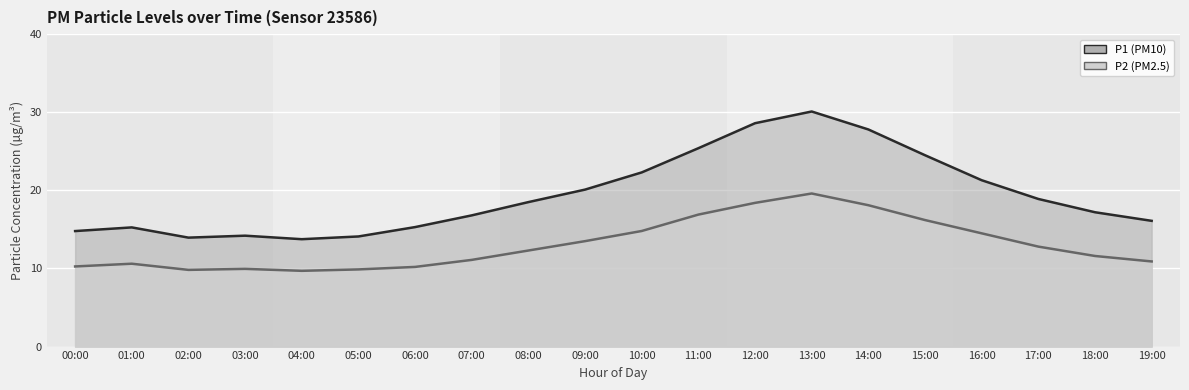

What is the lowest value of the P1 series?

13.8